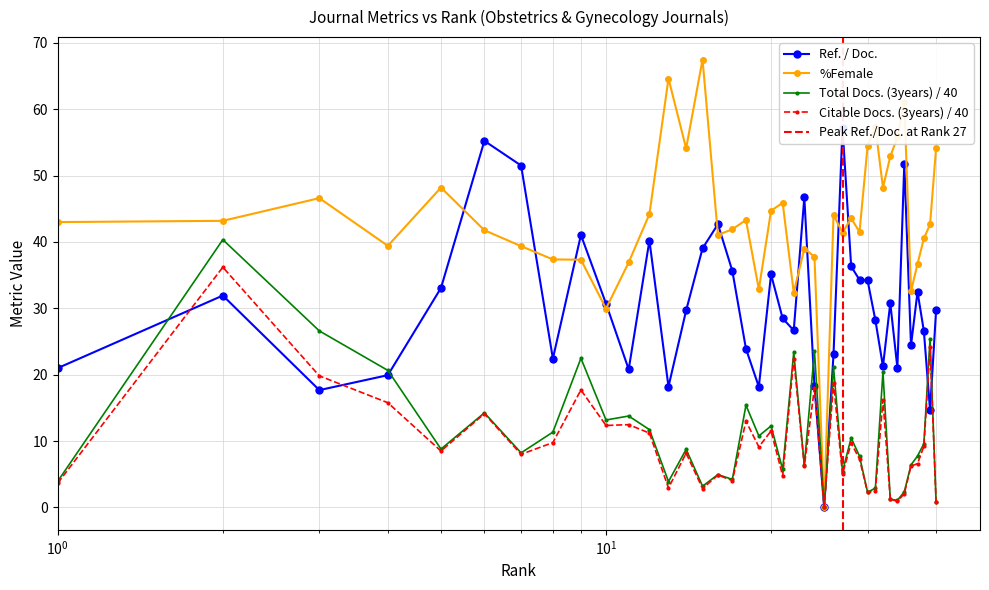

True or false: Citable Docs. (3years) and %Female cross at least once.

False